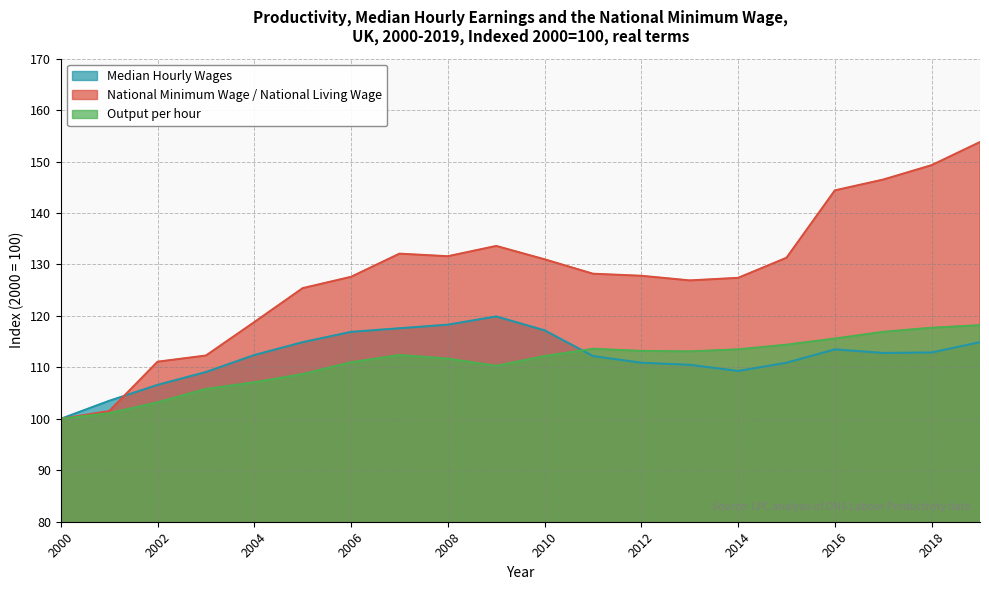

At how many categories does at least one series exceed 150?

1